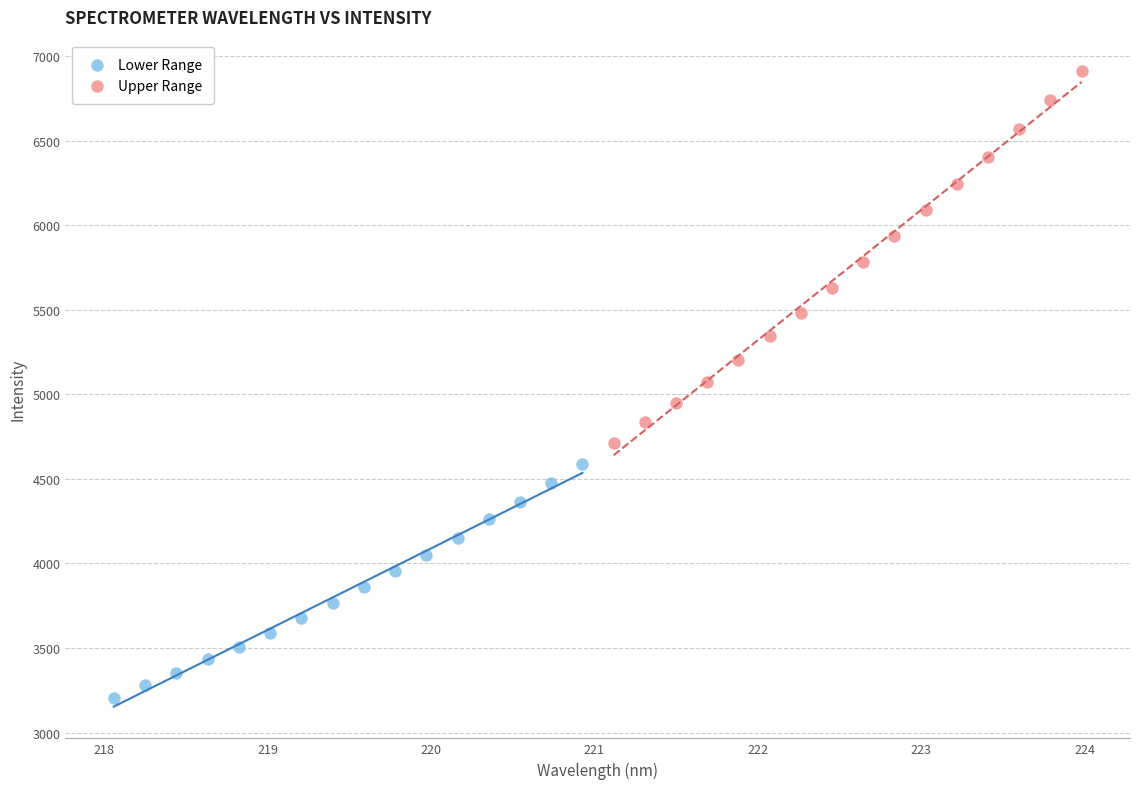

Which series contains the lowest Y value?

Lower Range